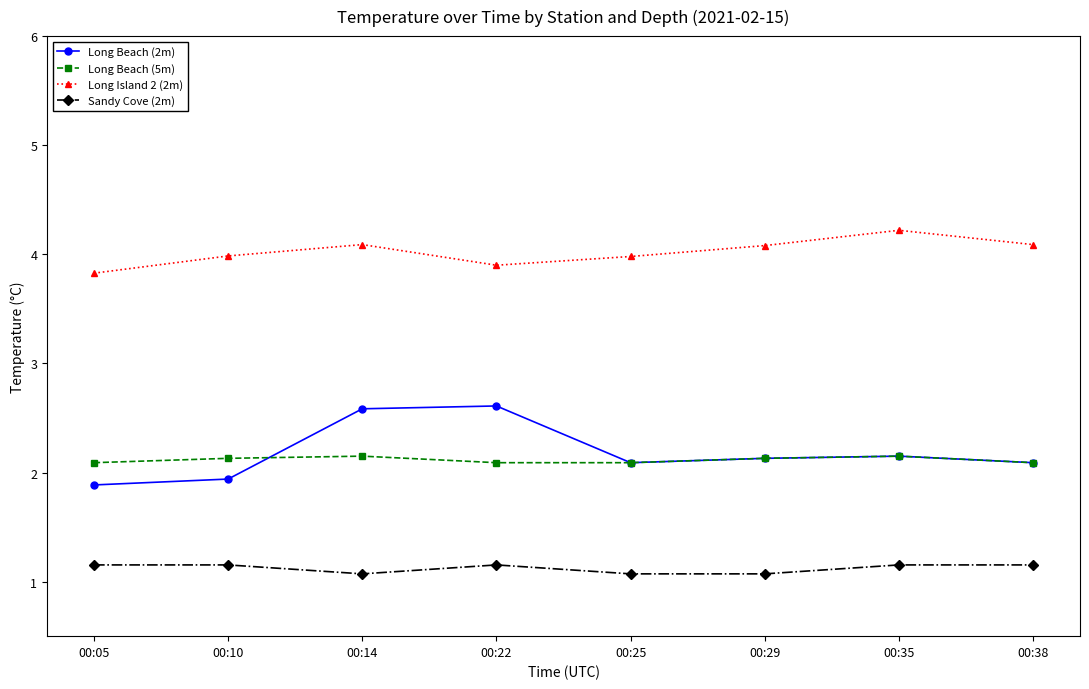

How many lines are shown in the chart?

4